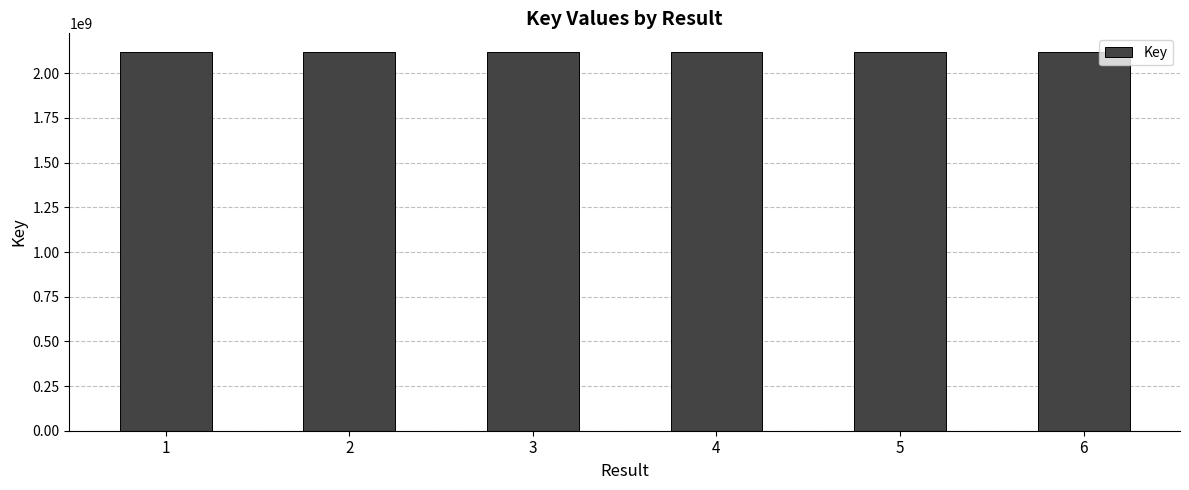

What is the greatest value displayed?

2117893014